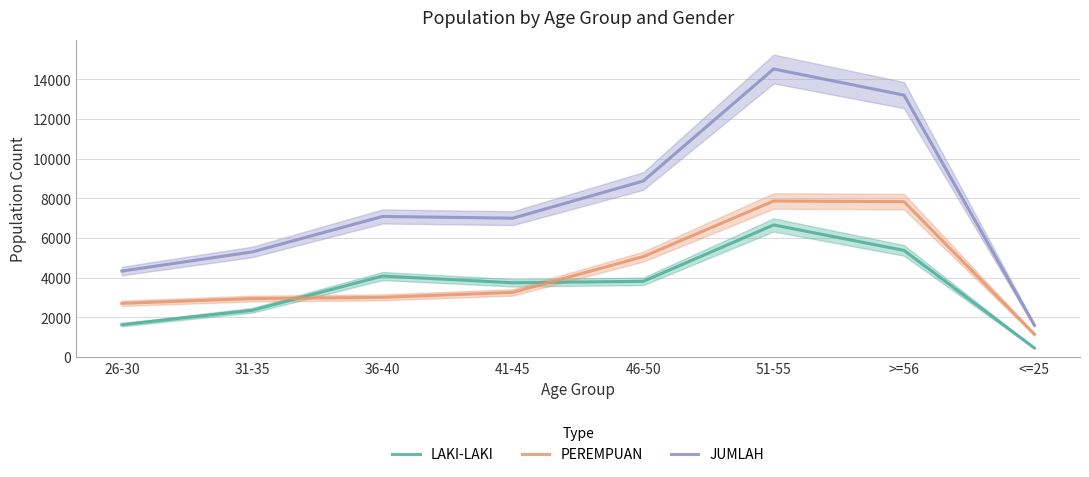

Where is LAKI-LAKI nearest to the value 3556?

41-45